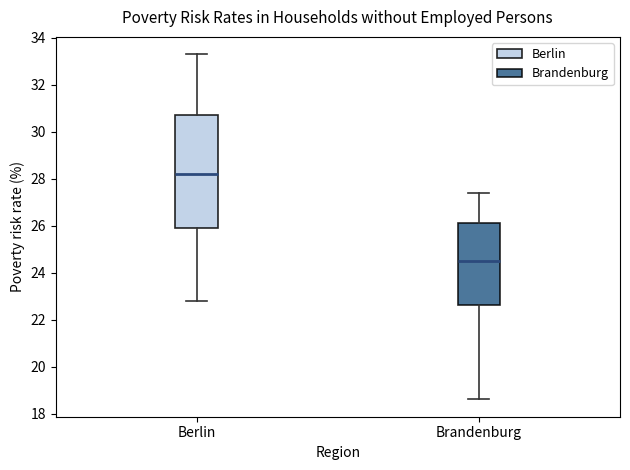

Which box is the tallest, from its lower edge to its upper edge?

Berlin